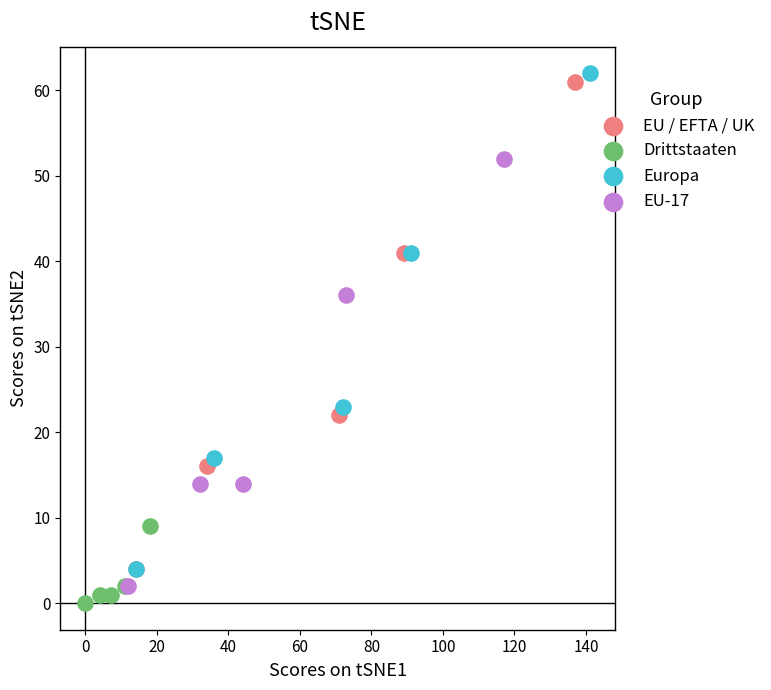

What are all the series names shown in the legend?

EU / EFTA / UK, Drittstaaten, Europa, EU-17